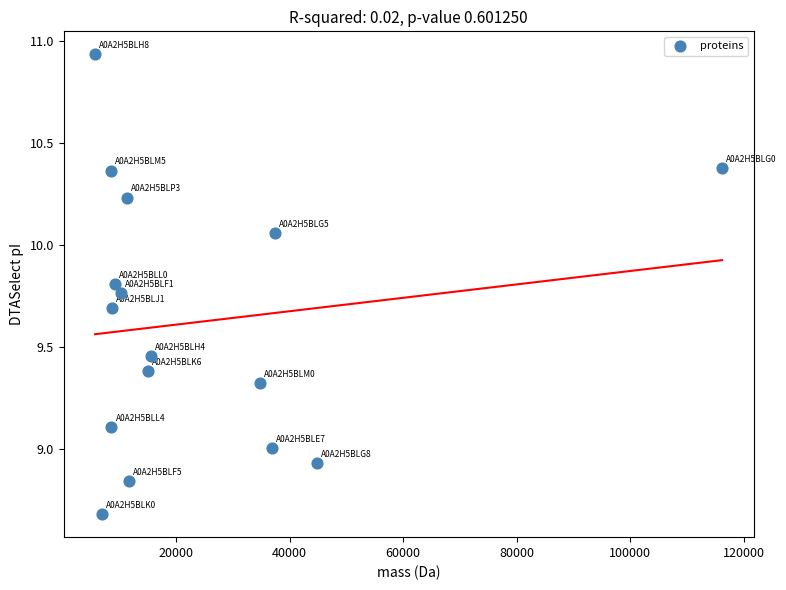

What is the range of X values (max minus min)?

110518.9